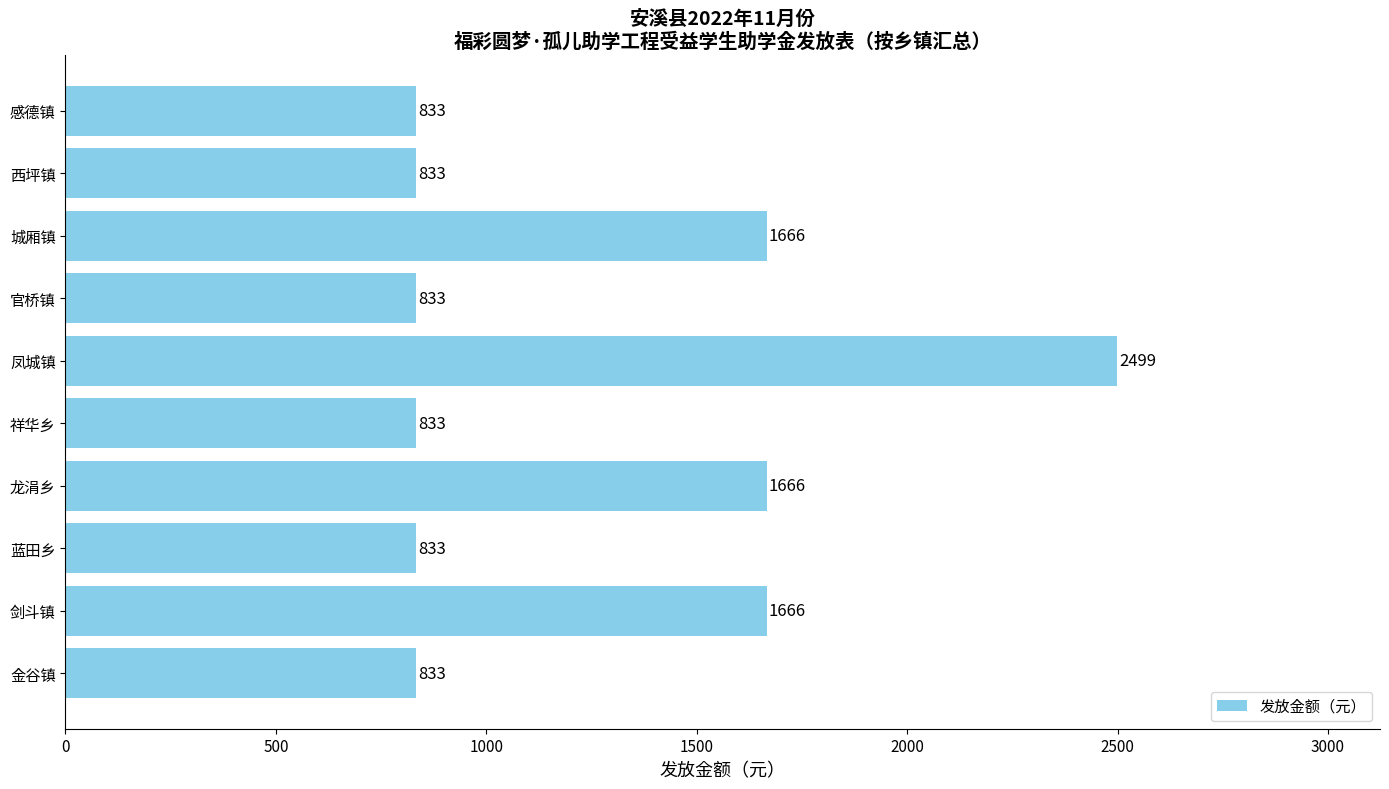

Is it true that the value at 城厢镇 is 1666?

True